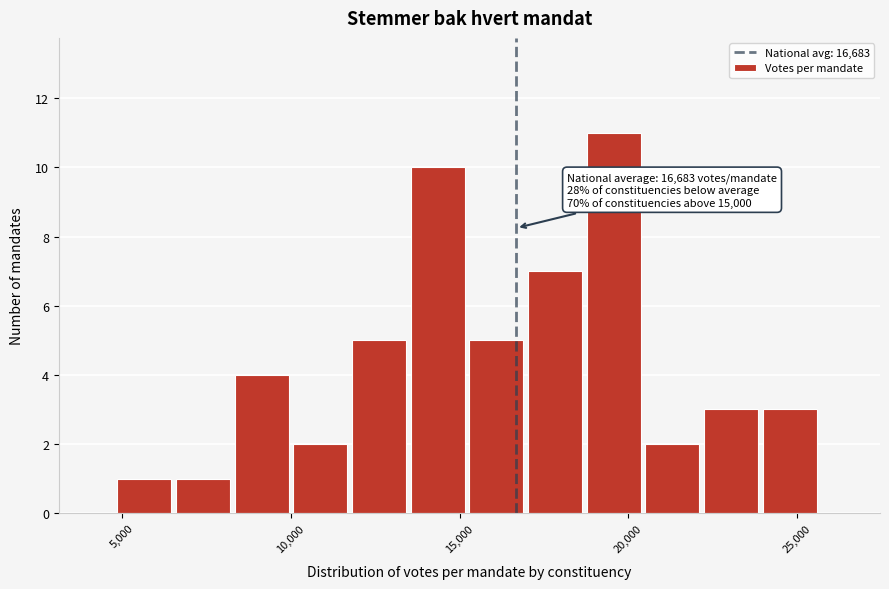

Read against the x-axis, roughly where is the centre of the tallest bar?

19500